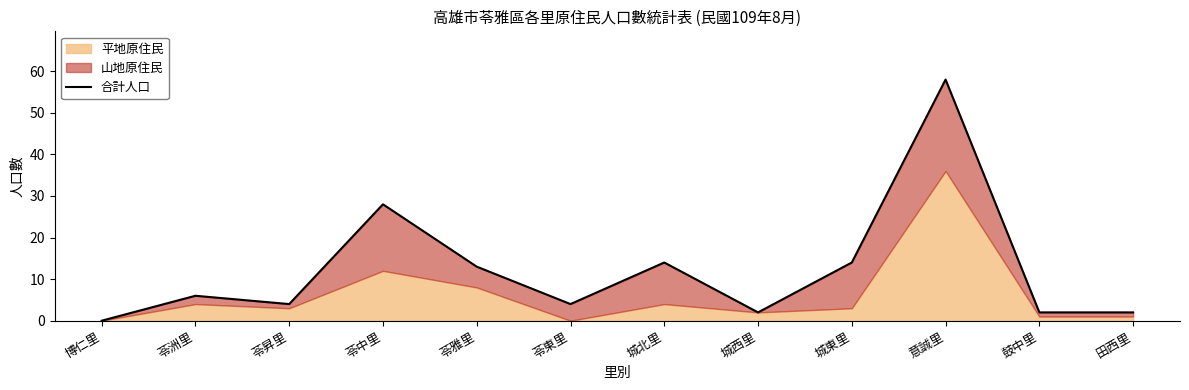

What is the sum of all values?

147